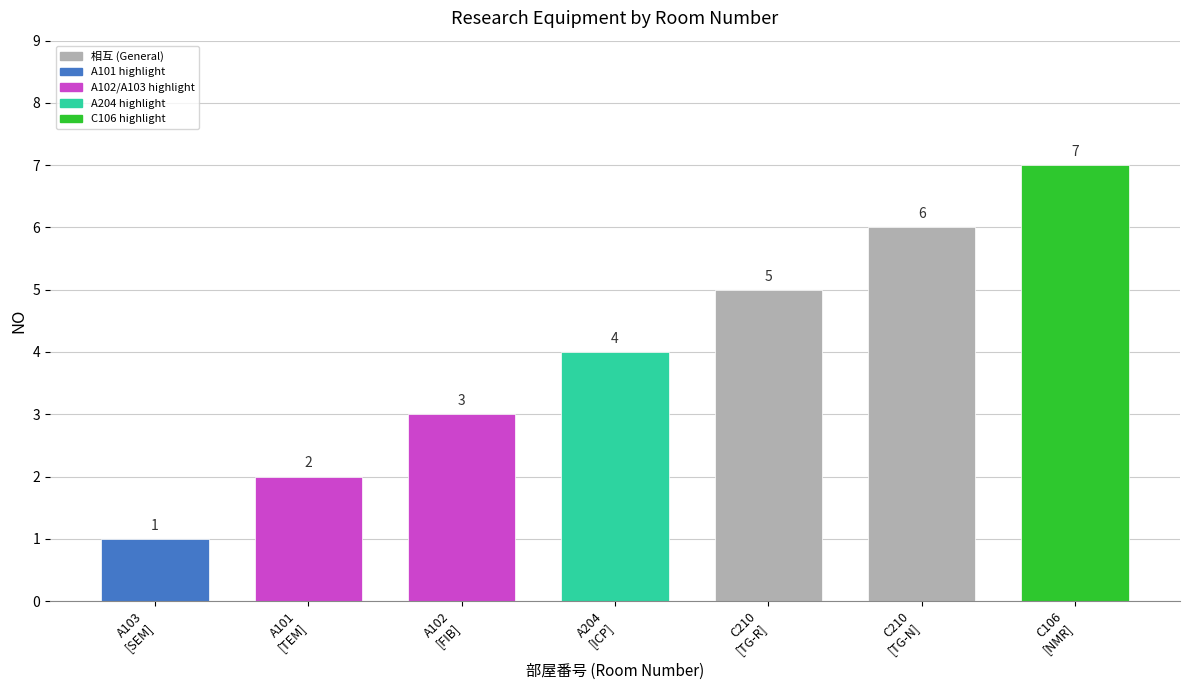

How many distinct data groups are displayed?

1